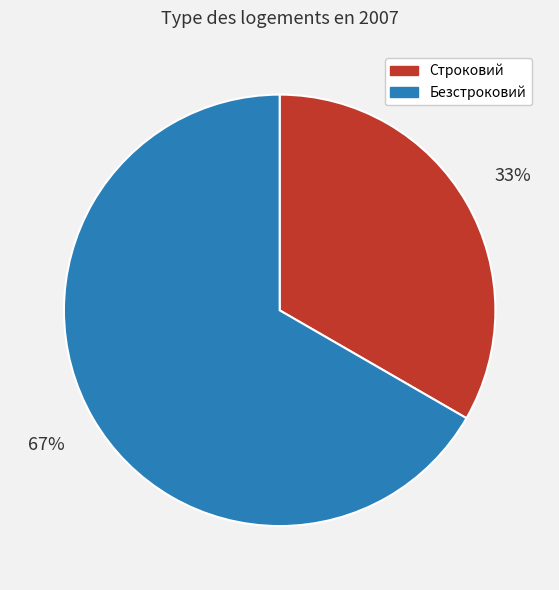

Which slice represents more than half of the pie?

Безстроковий